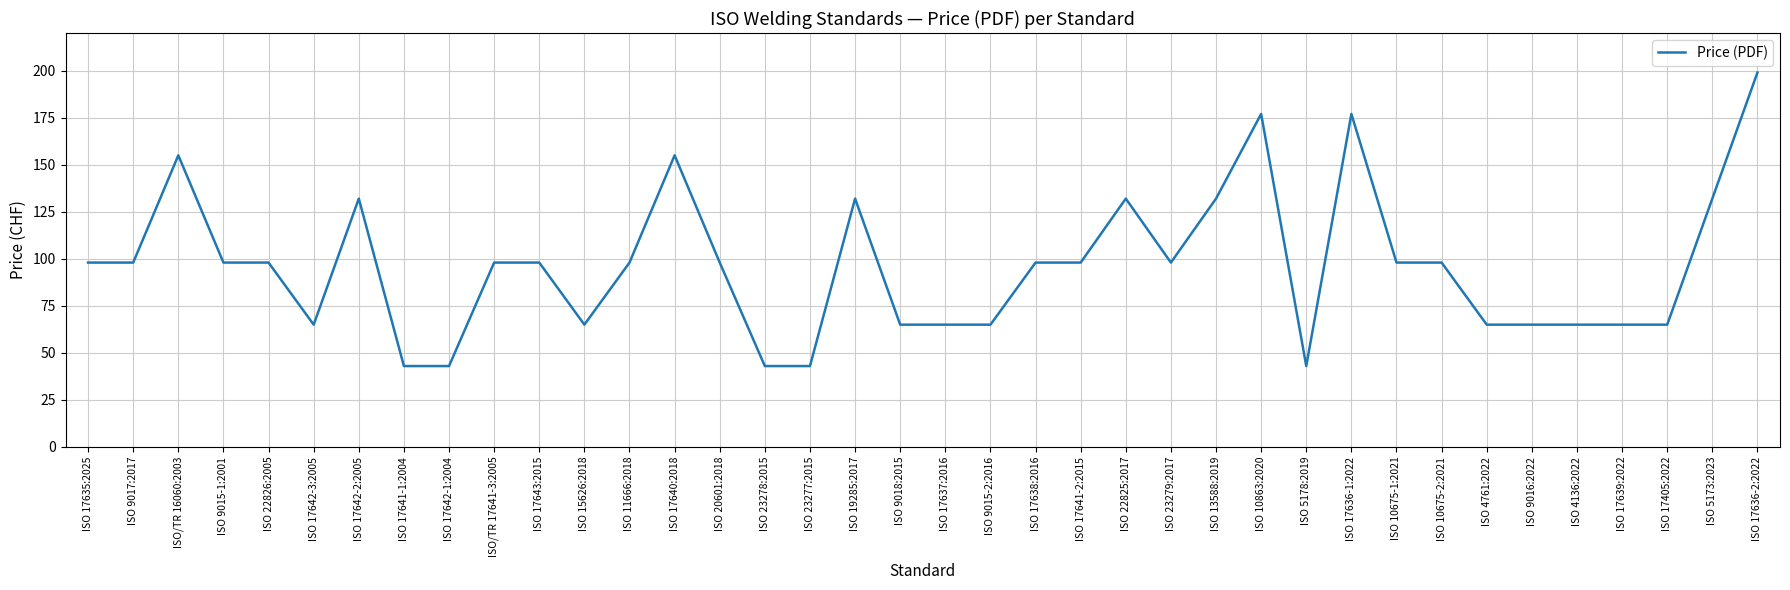

What is the smallest value displayed?

43